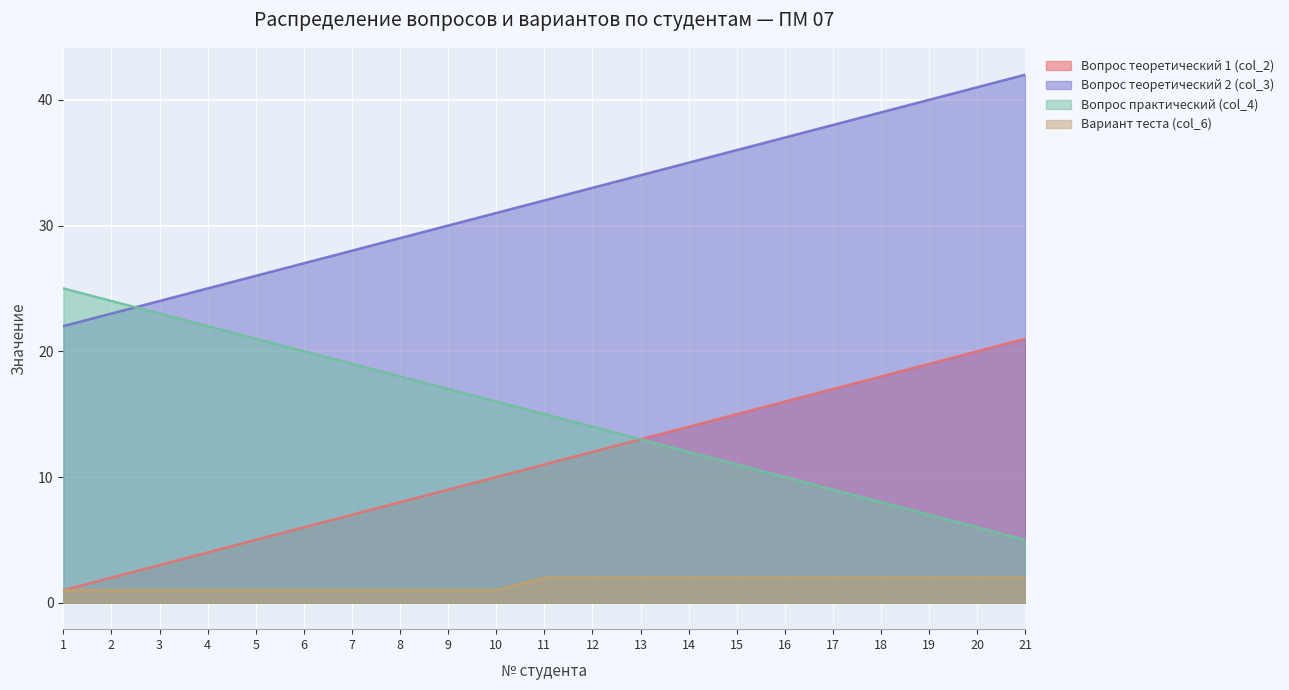

What is the difference between the maximum and minimum values in the Вариант теста (col_6) series?

1